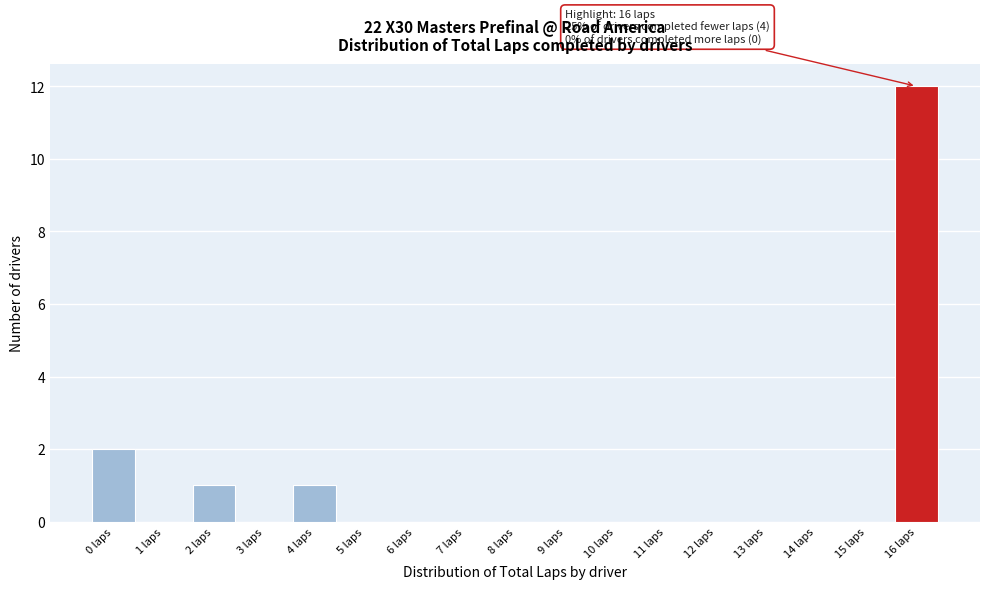

Which range on the x-axis has the tallest bar?

15.5 to 16.5